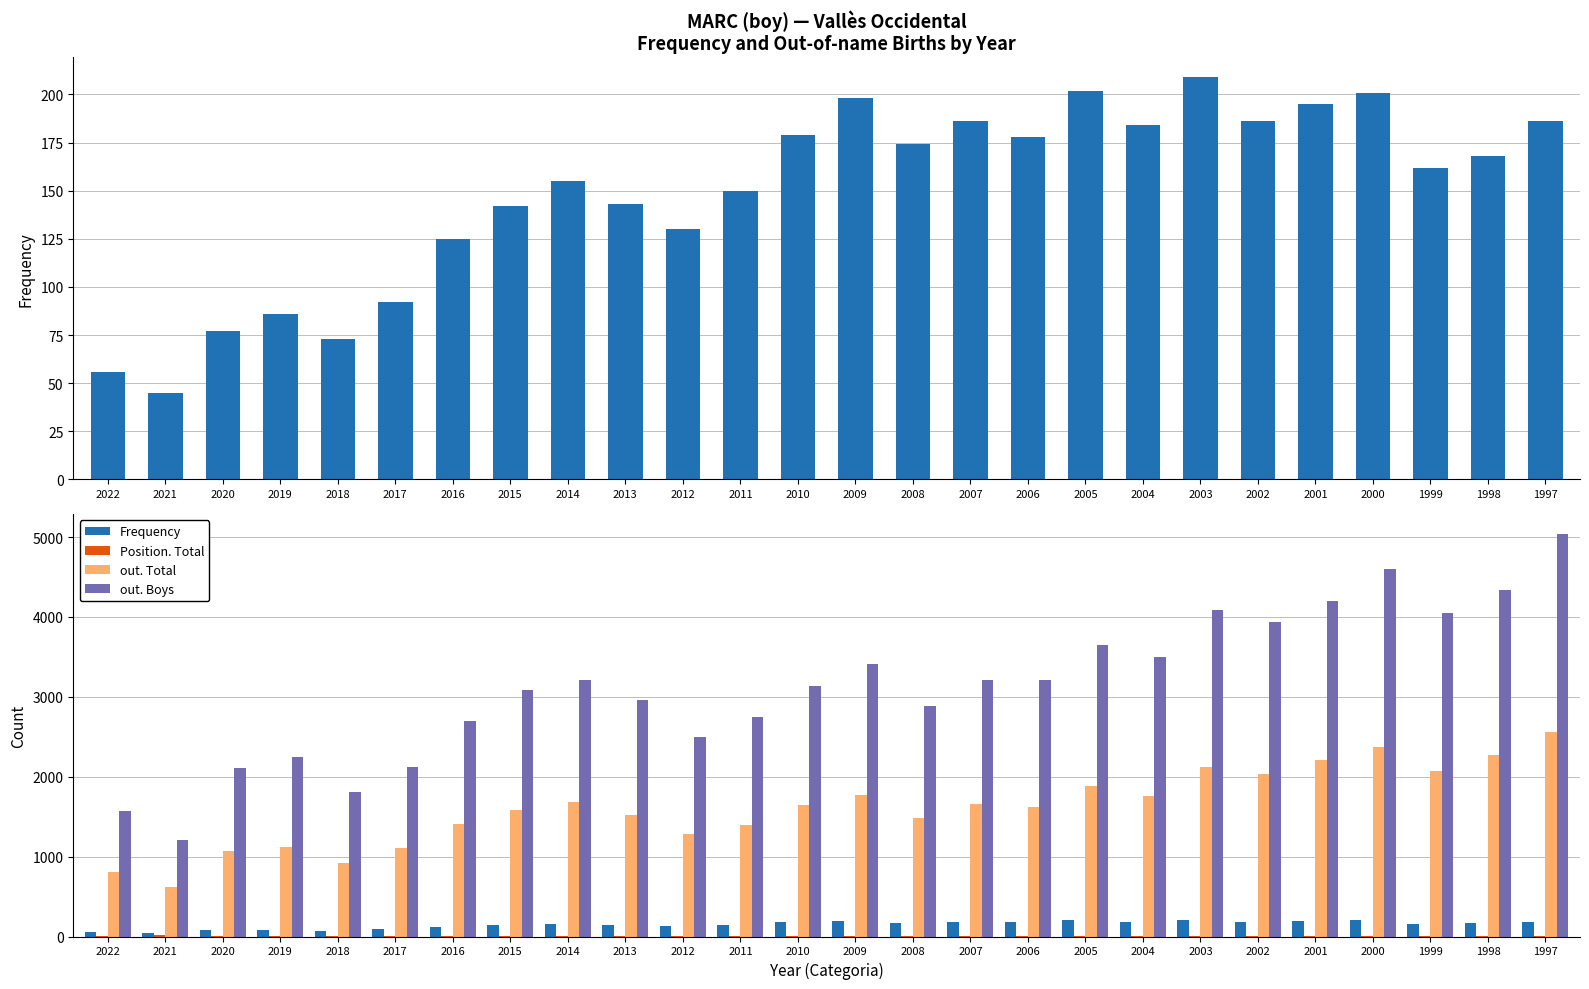

The value of Frequency at 2014 is 277. True or false?

False